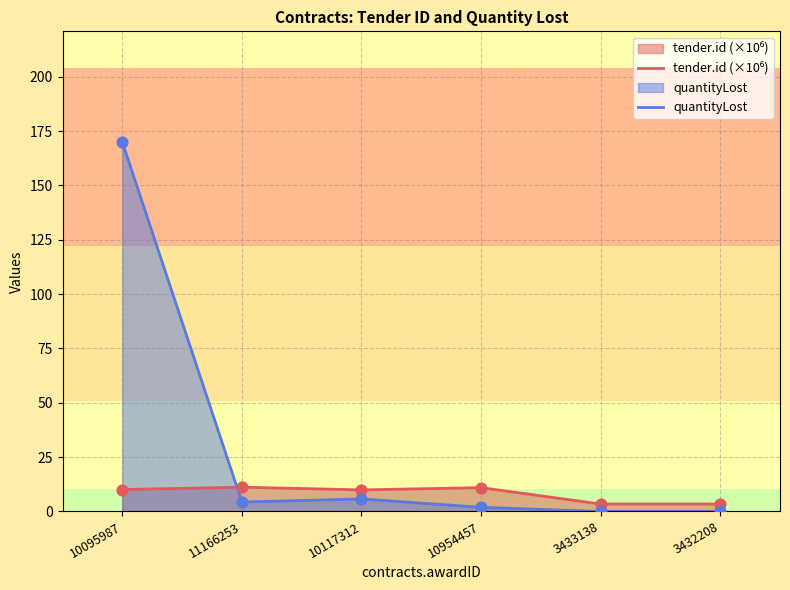

Which series has the largest total across all categories?

quantityLost